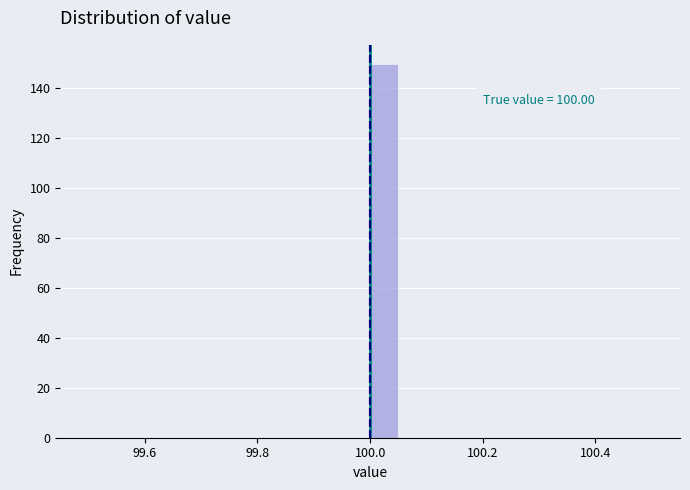

Read against the x-axis, roughly where is the centre of the tallest bar?

100.02